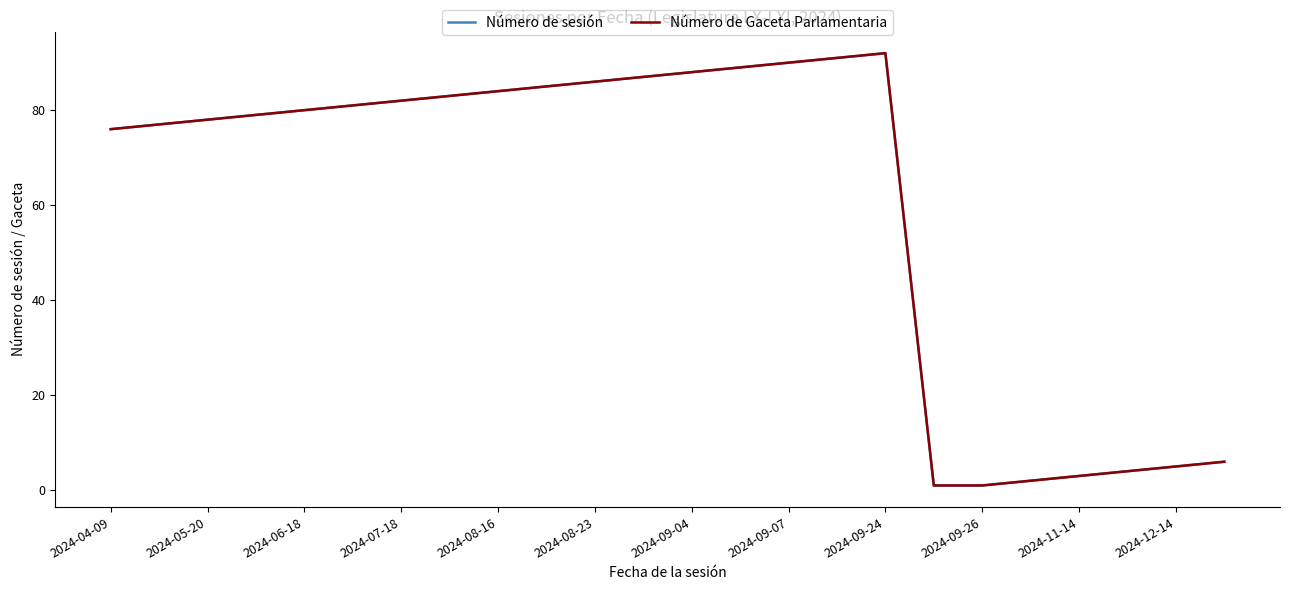

What is the value of the Número de Gaceta Parlamentaria point at the 1st from the left?

76